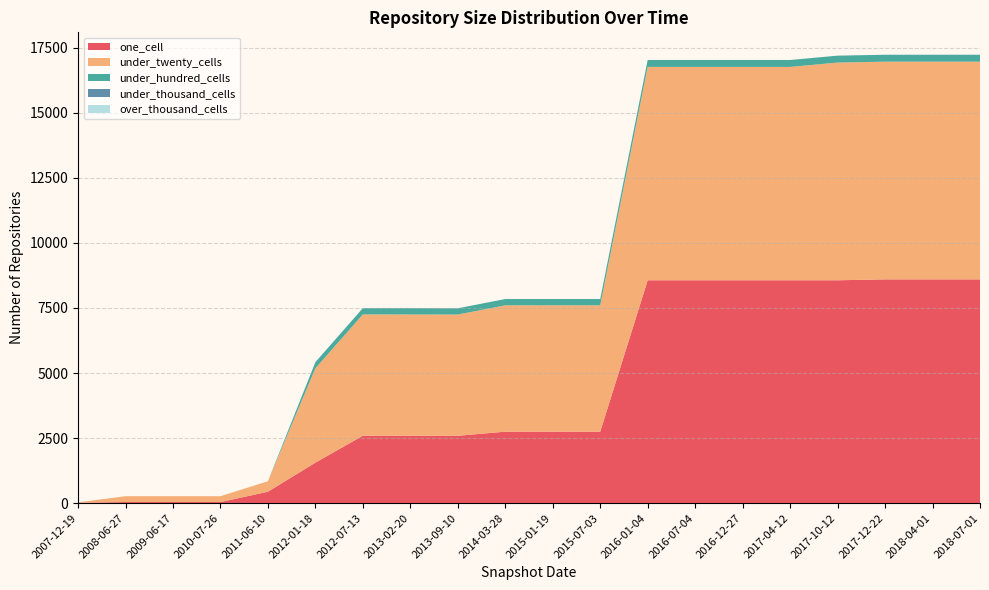

Reading left to right, transcribe all the data shown in this chart.

one_cell: 13	43	43	43	439	1557	2592	2589	2588	2747	2747	2747	8563	8563	8563	8563	8563	8597	8597	8597
under_twenty_cells: 18	225	225	225	404	3625	4659	4660	4659	4853	4853	4853	8196	8196	8196	8196	8363	8363	8363	8363
under_hundred_cells: 0	0	0	0	0	235	241	243	240	242	242	242	266	266	266	266	266	266	266	266
under_thousand_cells: 0	0	0	0	0	0	0	0	0	0	0	0	0	0	0	0	0	0	0	0
over_thousand_cells: 0	0	0	0	0	0	0	0	0	0	0	0	0	0	0	0	0	0	0	0